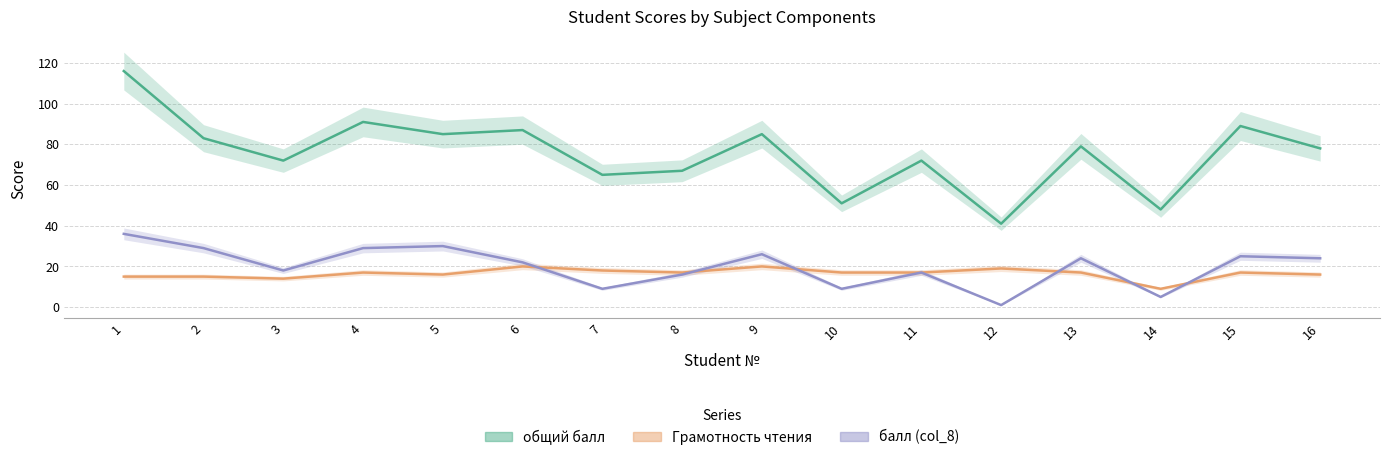

What is the value of the балл (col_8) point at the 2nd from the left?

29